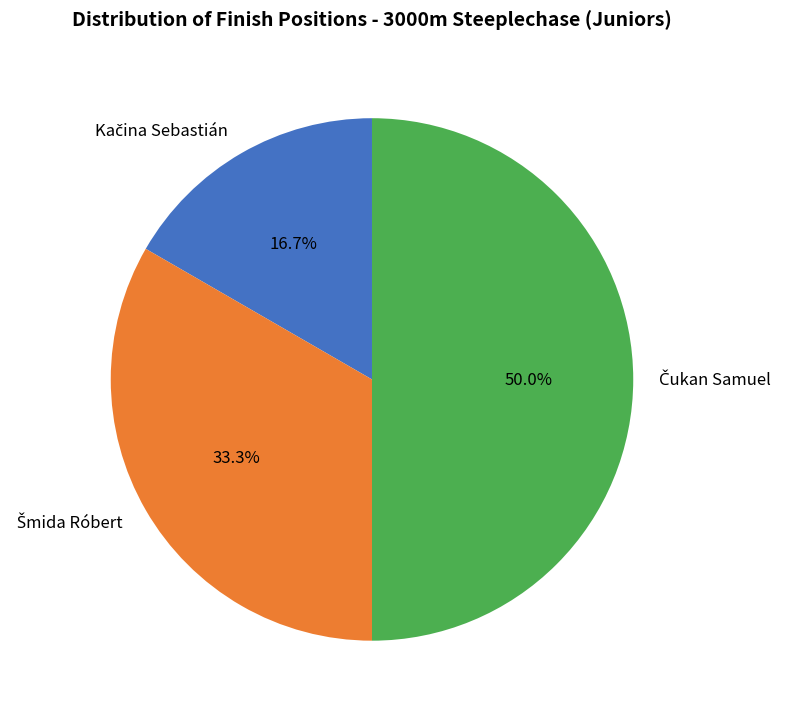

Count the number of slices in the pie.

3